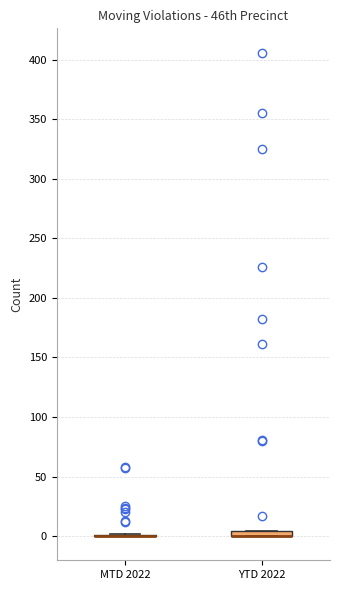

Where is the lower edge of the box for YTD 2022 on the y-axis? The values are not printed on the chart, so give them approximately, as read against the axis.

0